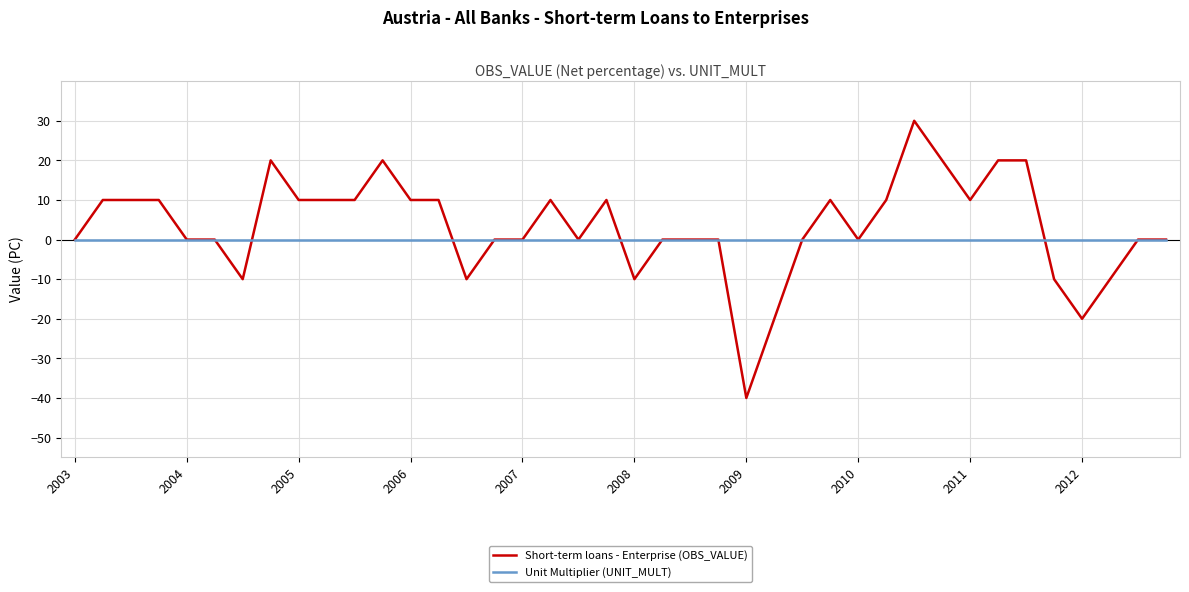

What is the minimum value shown in the chart?

-40